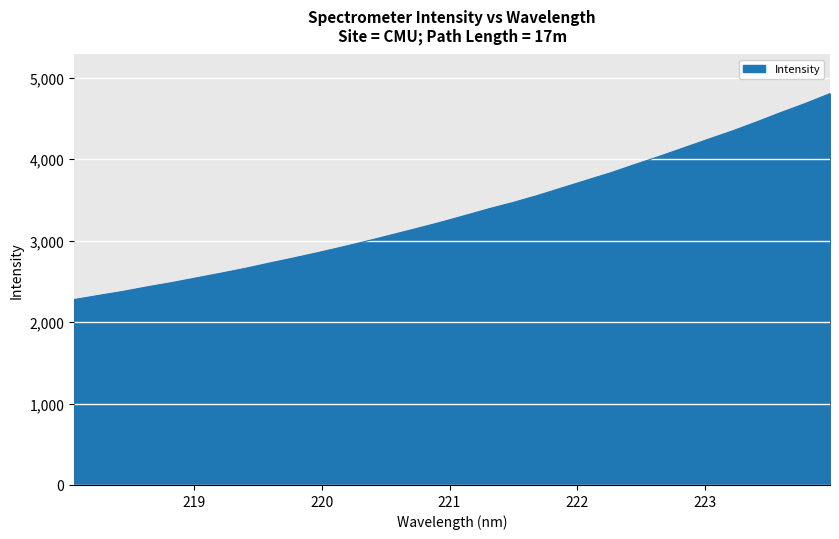

How many lines are shown in the chart?

1